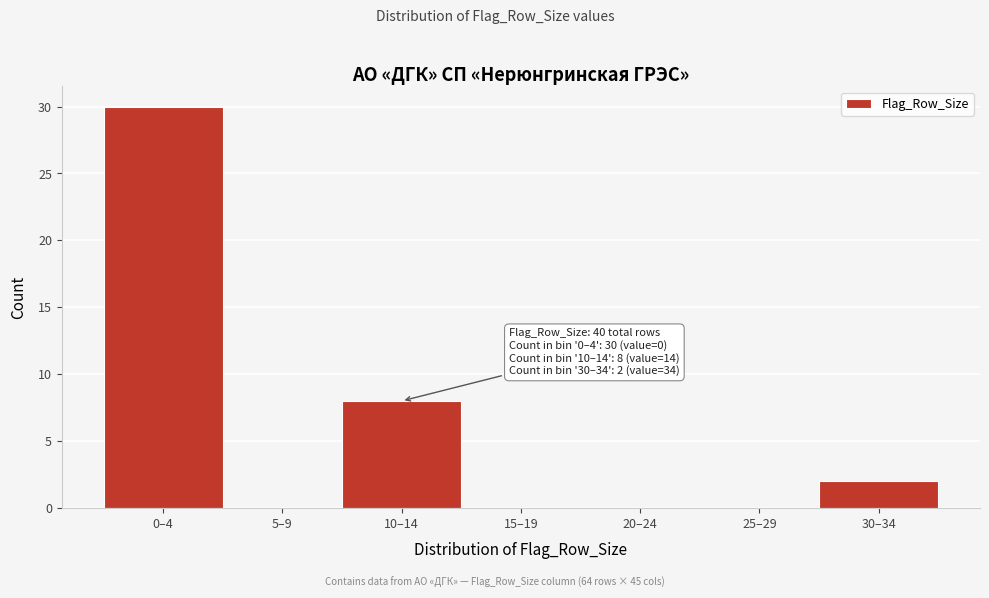

Reading right to left, list all the values displayed in this chart.

30–34=2	25–29=0	20–24=0	15–19=0	10–14=8	5–9=0	0–4=30